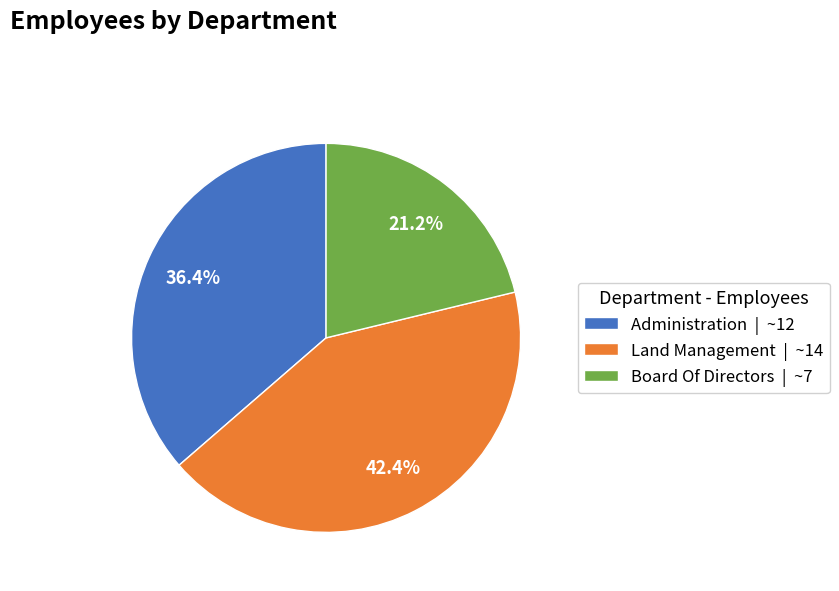

What is the largest slice in the pie chart?

Land Management